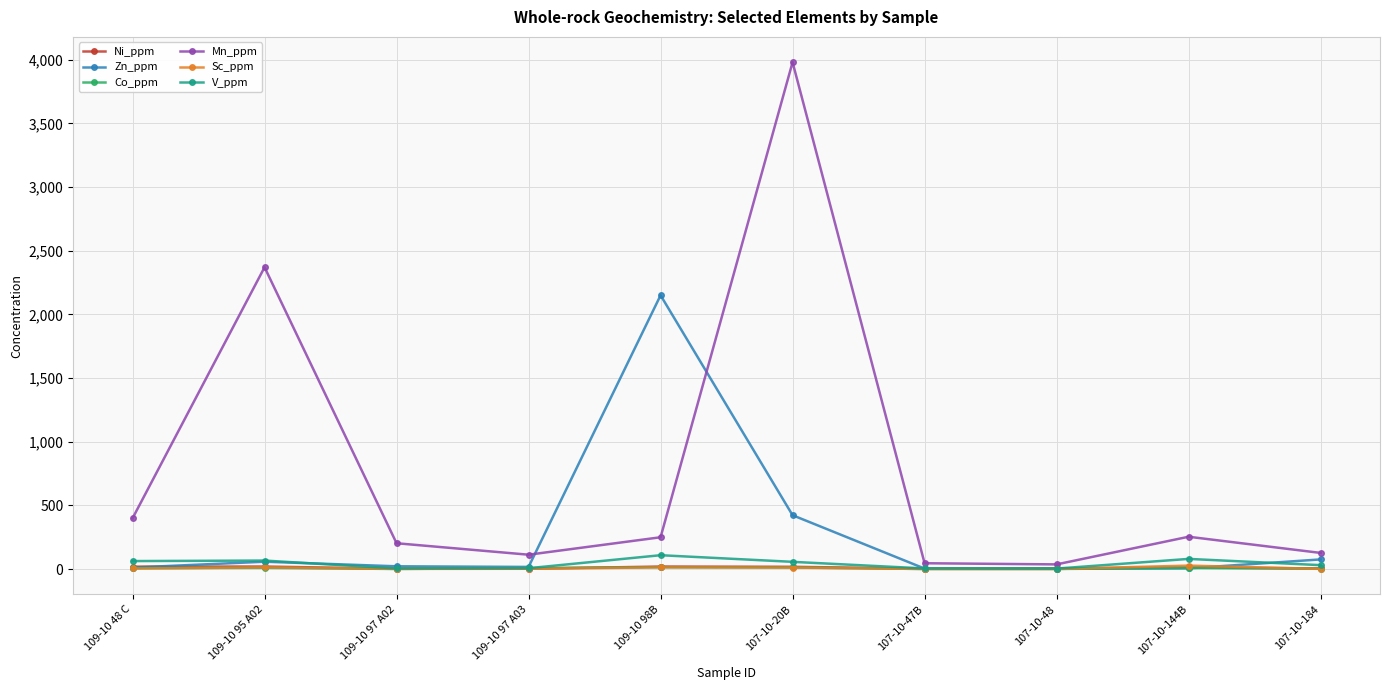

True or false: V_ppm has a value of 5.0 at 109-10 97 A02.

True